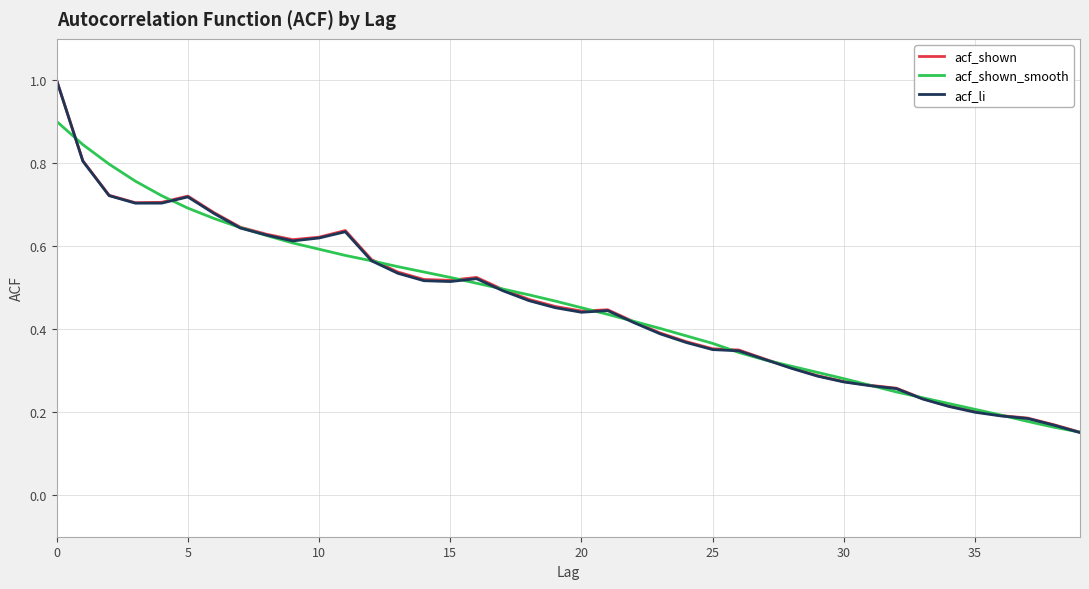

At how many categories does at least one series exceed 0?

40